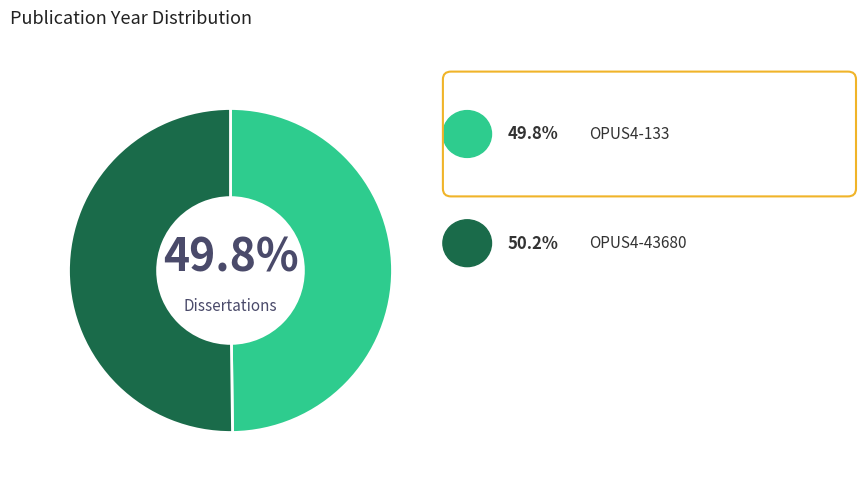

Is there any slice that represents more than half of the pie?

Yes